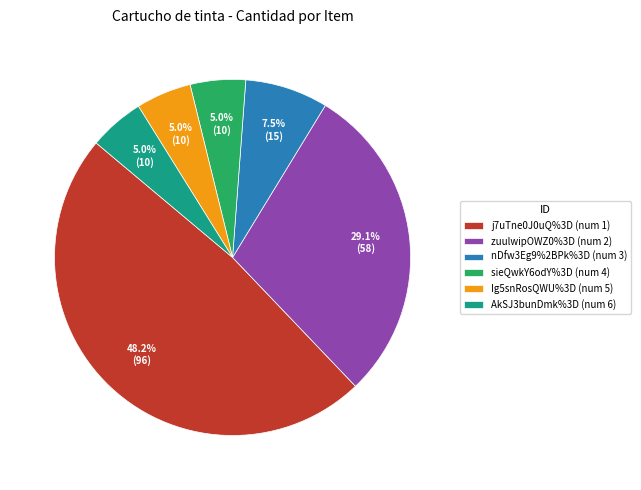

Does any single category account for the majority?

No